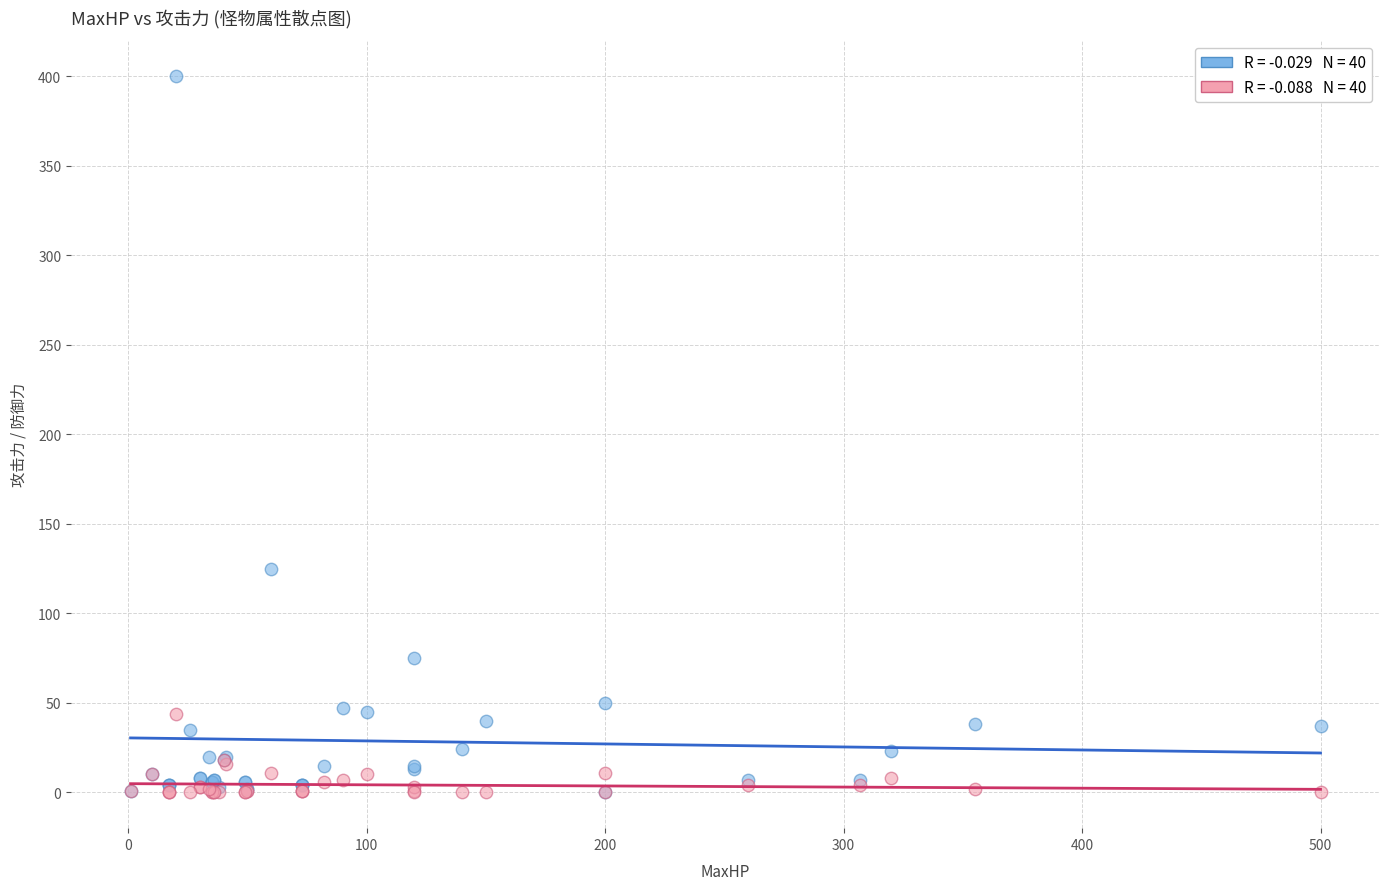

Across all series, what Y value is closest to 200?

125